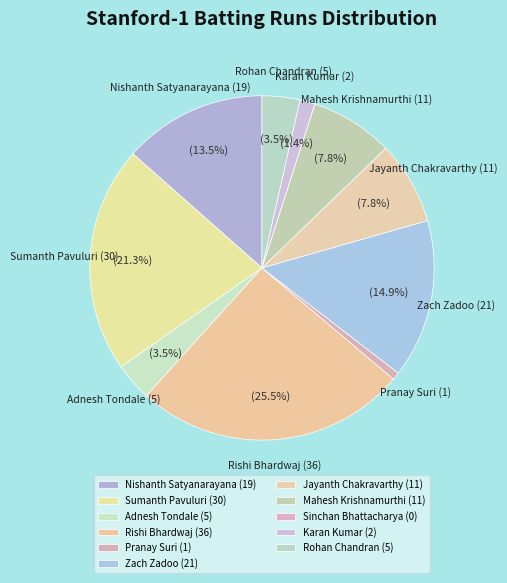

To the nearest percent, what is the combined percentage of Pranay Suri (1) and Nishanth Satyanarayana (19)?

14%